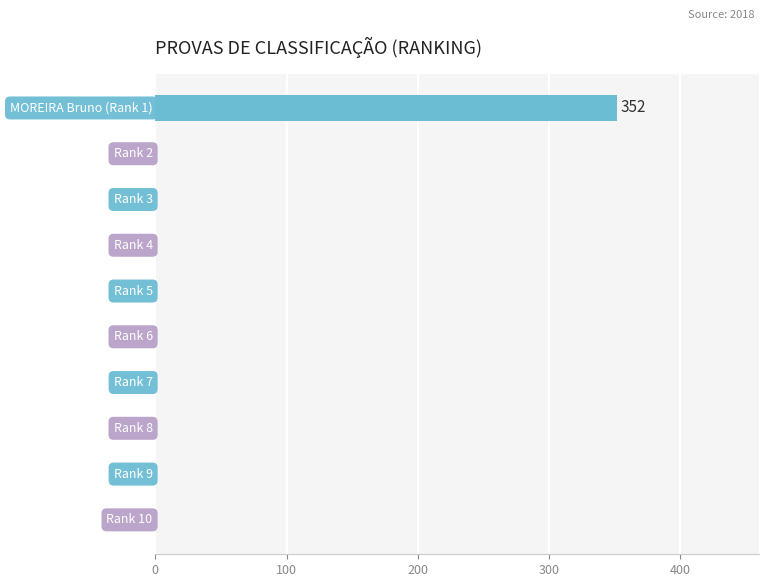

What is the maximum value shown in the chart?

352